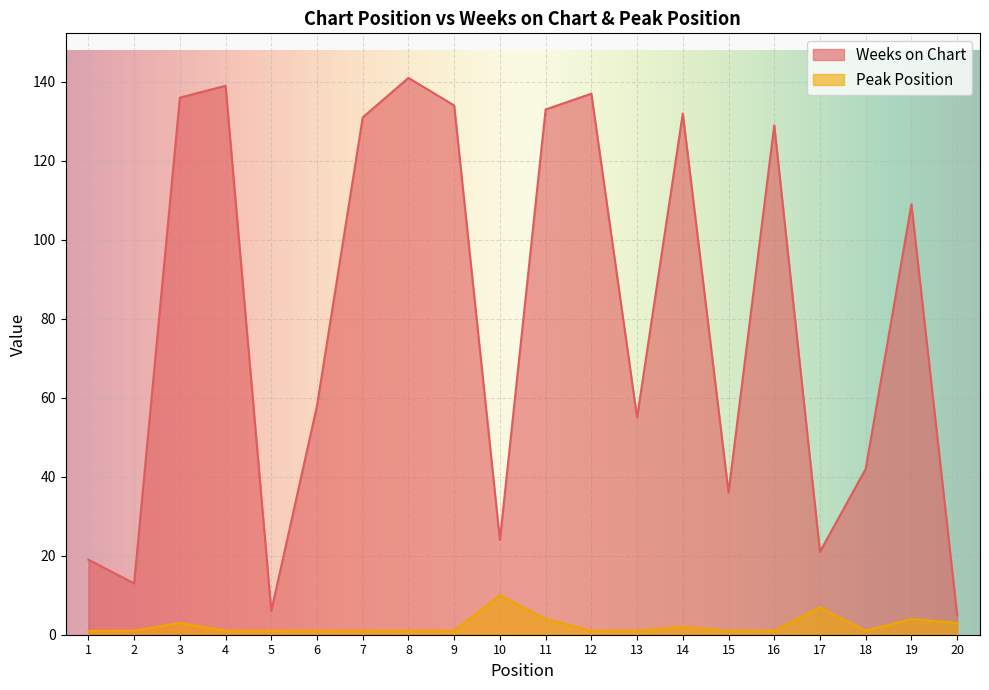

The value of Weeks on Chart at 8 is 196. True or false?

False